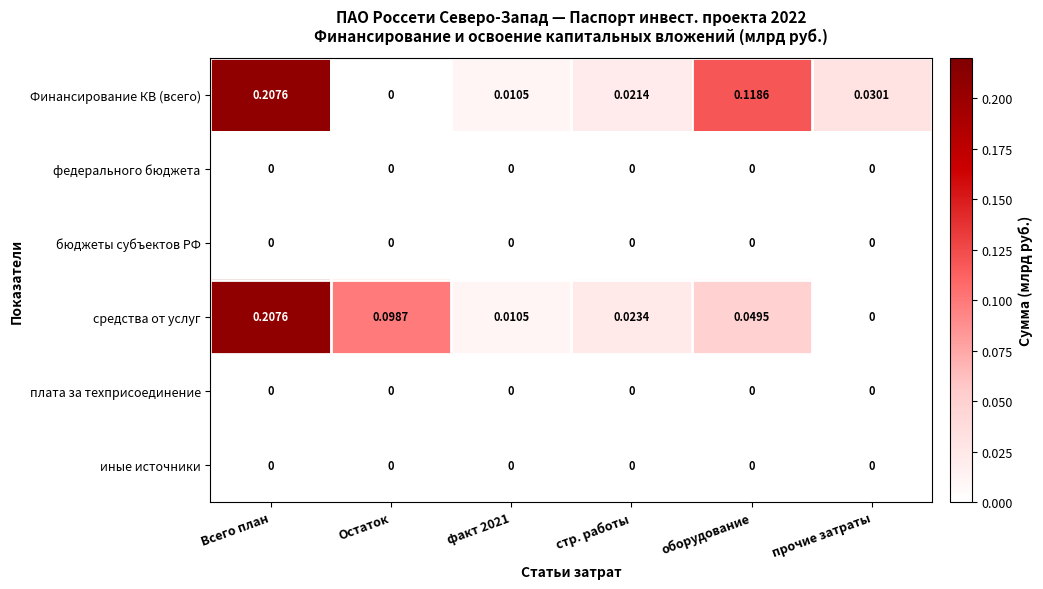

Which series changed the most between Остаток and оборудование?

Финансирование КВ (всего)